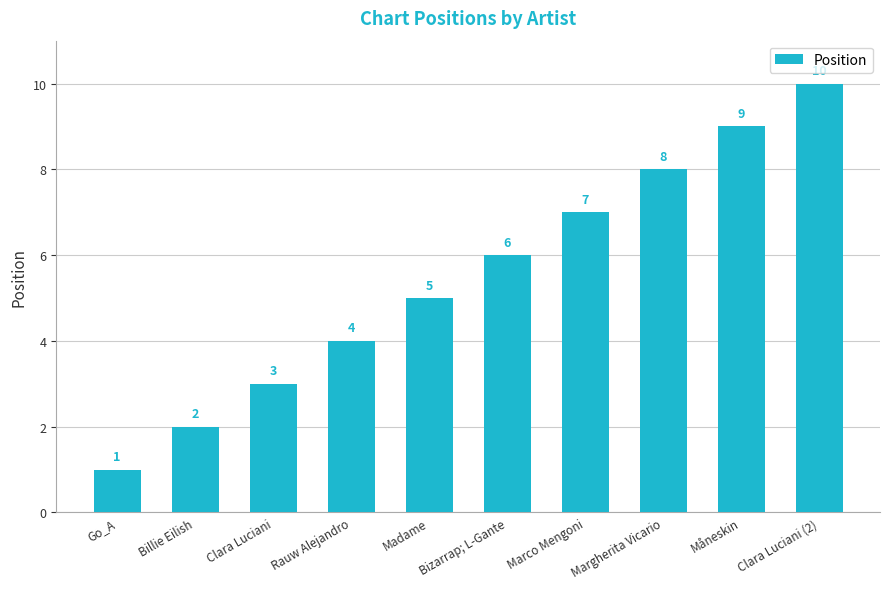

Reading left to right, transcribe all the data shown in this chart.

Go_A=1	Billie Eilish=2	Clara Luciani=3	Rauw Alejandro=4	Madame=5	Bizarrap; L-Gante=6	Marco Mengoni=7	Margherita Vicario=8	Måneskin=9	Clara Luciani (2)=10